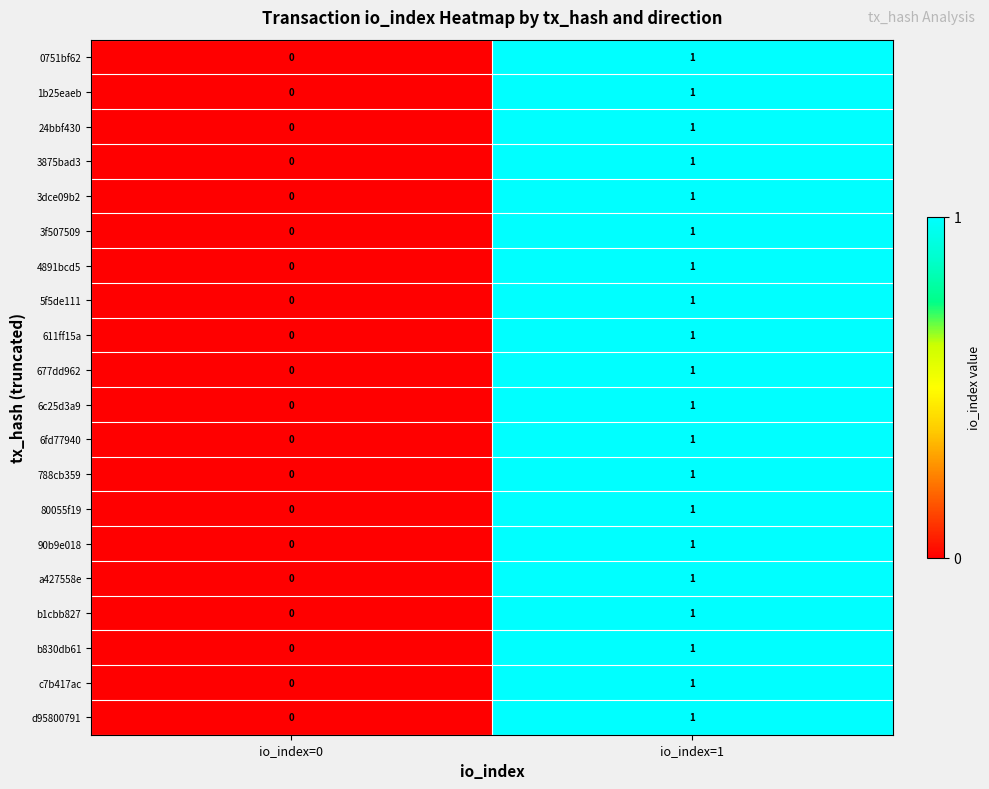

List the labels in order of 6c25d3a9 value, smallest first.

io_index=0, io_index=1